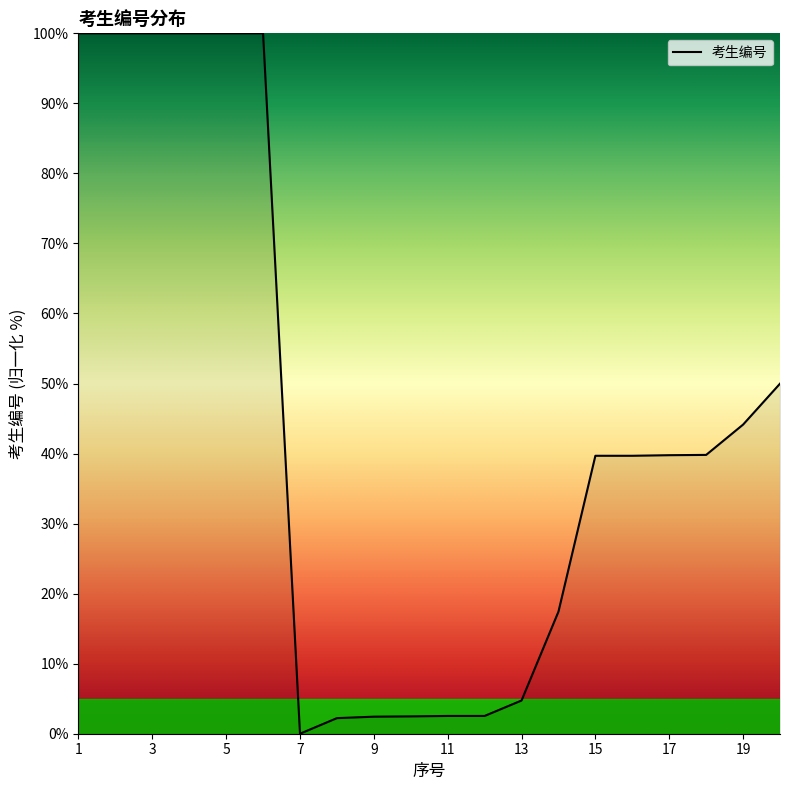

What is the greatest value displayed?

100.0